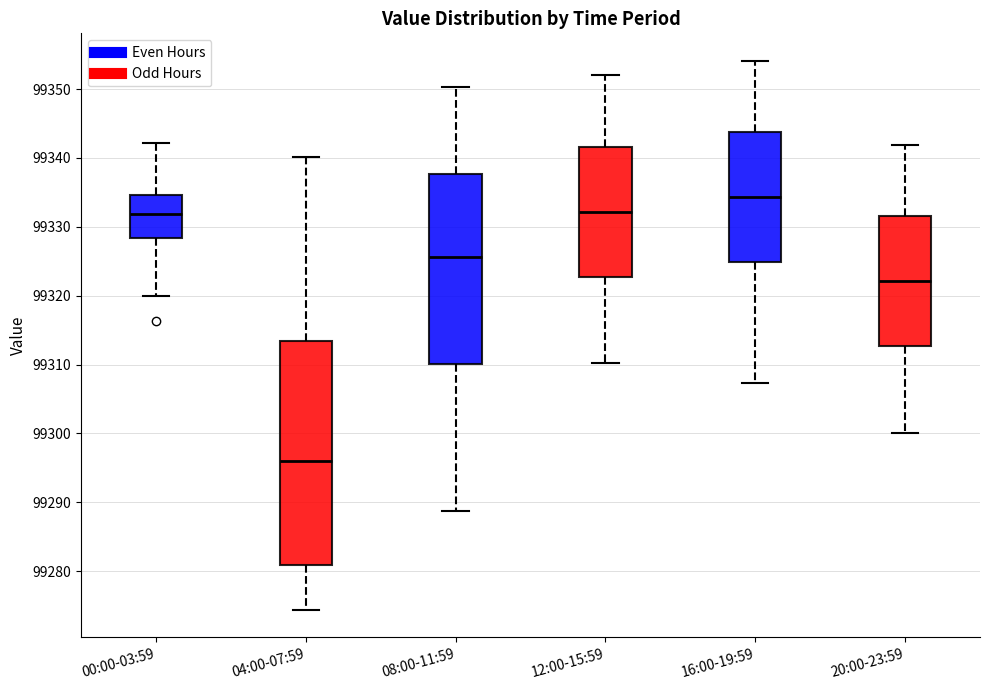

Comparing the boxes themselves (not the whiskers), which one is the tallest?

04:00-07:59